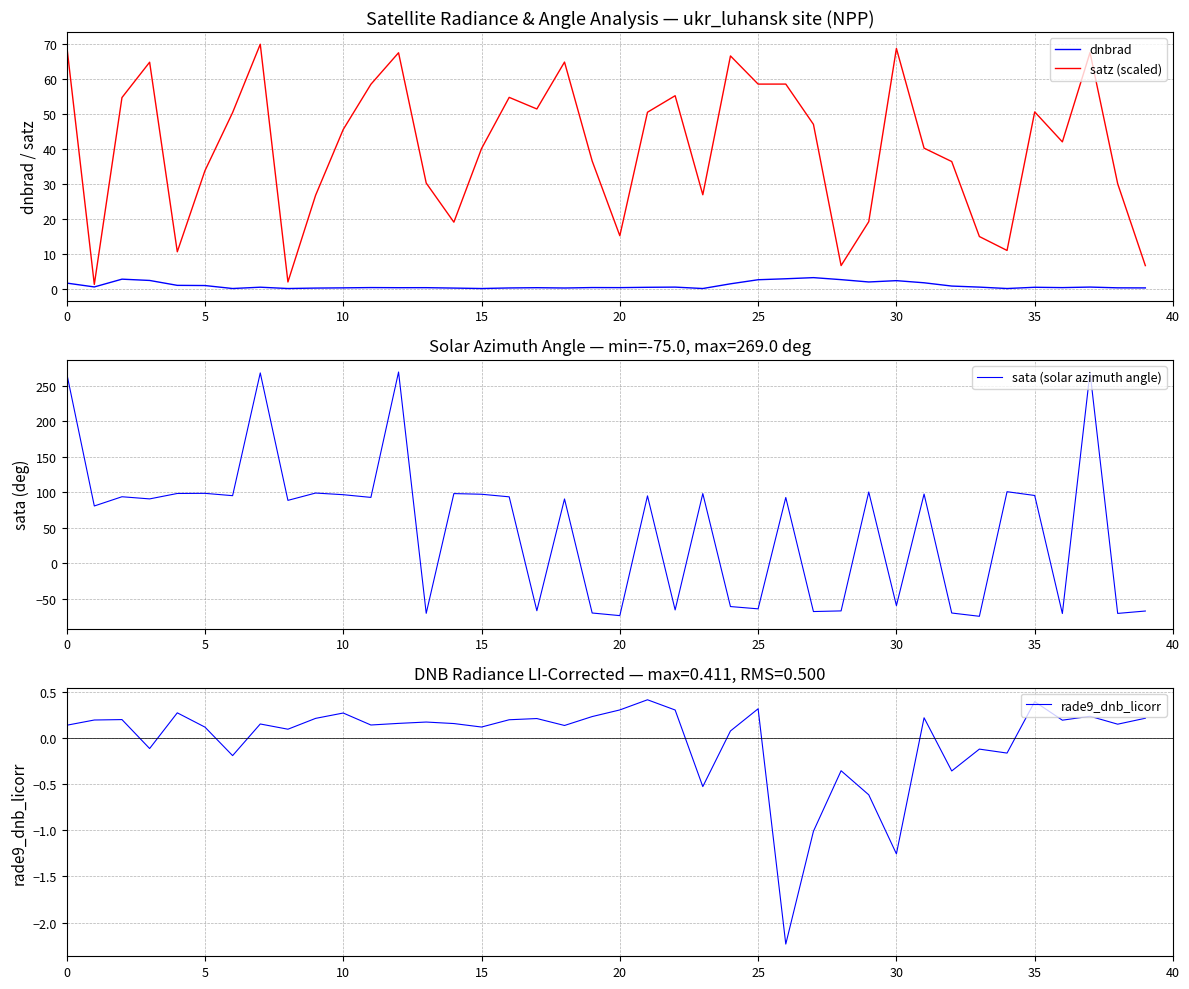

The rade9_dnb_licorr series shows 0.0 at 5. True or false?

False